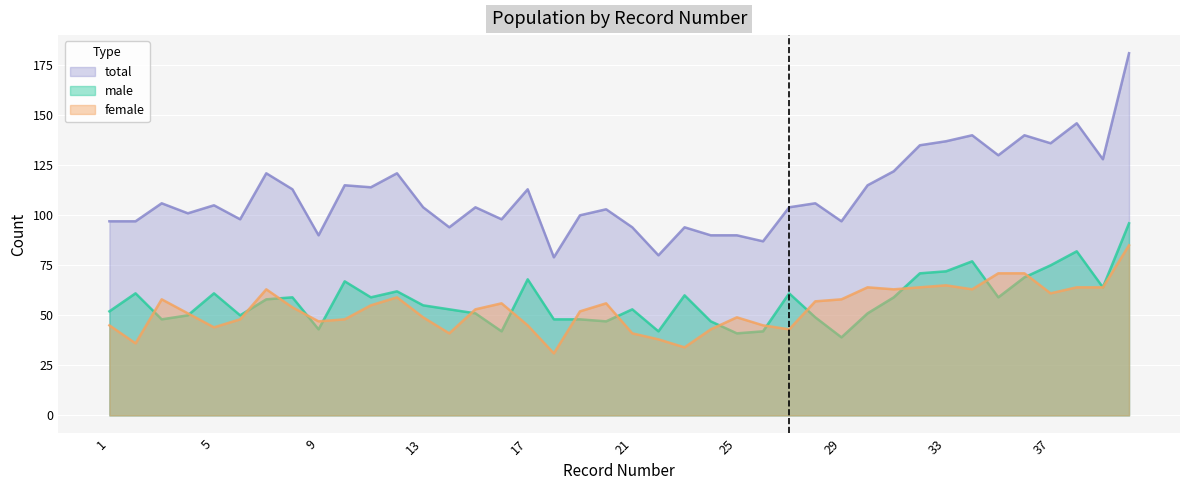

List the labels in order of male value, smallest first.

29, 25, 16, 22, 26, 9, 20, 24, 3, 18, 19, 28, 4, 6, 15, 30, 1, 14, 21, 13, 7, 8, 11, 31, 35, 23, 2, 5, 27, 12, 39, 10, 17, 36, 32, 33, 37, 34, 38, 40